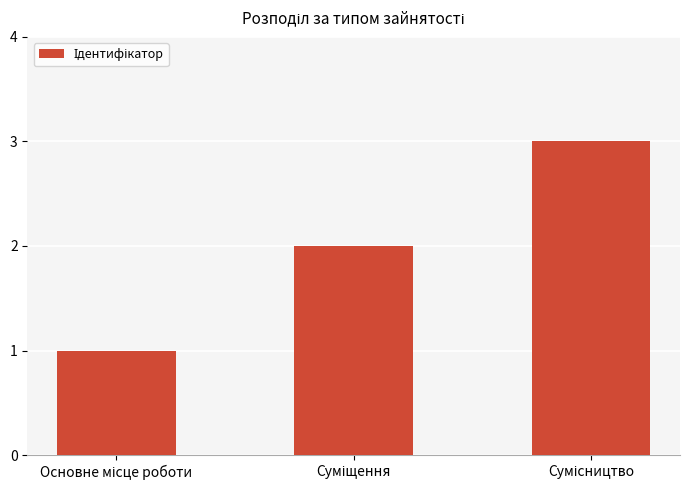

What is the maximum value shown in the chart?

3